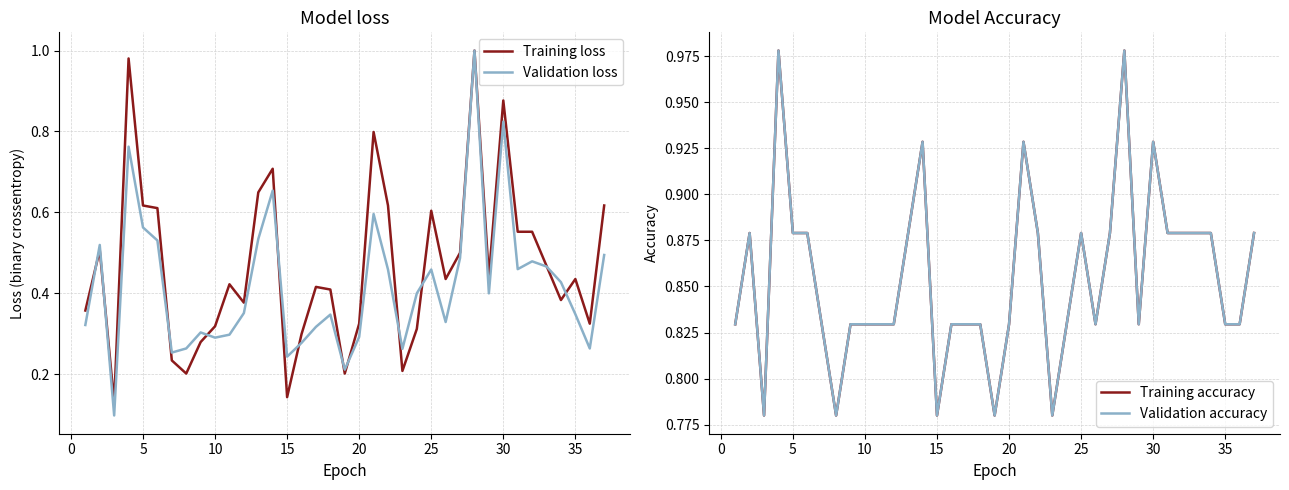

The value of Training loss at 35 is 0.7. True or false?

False